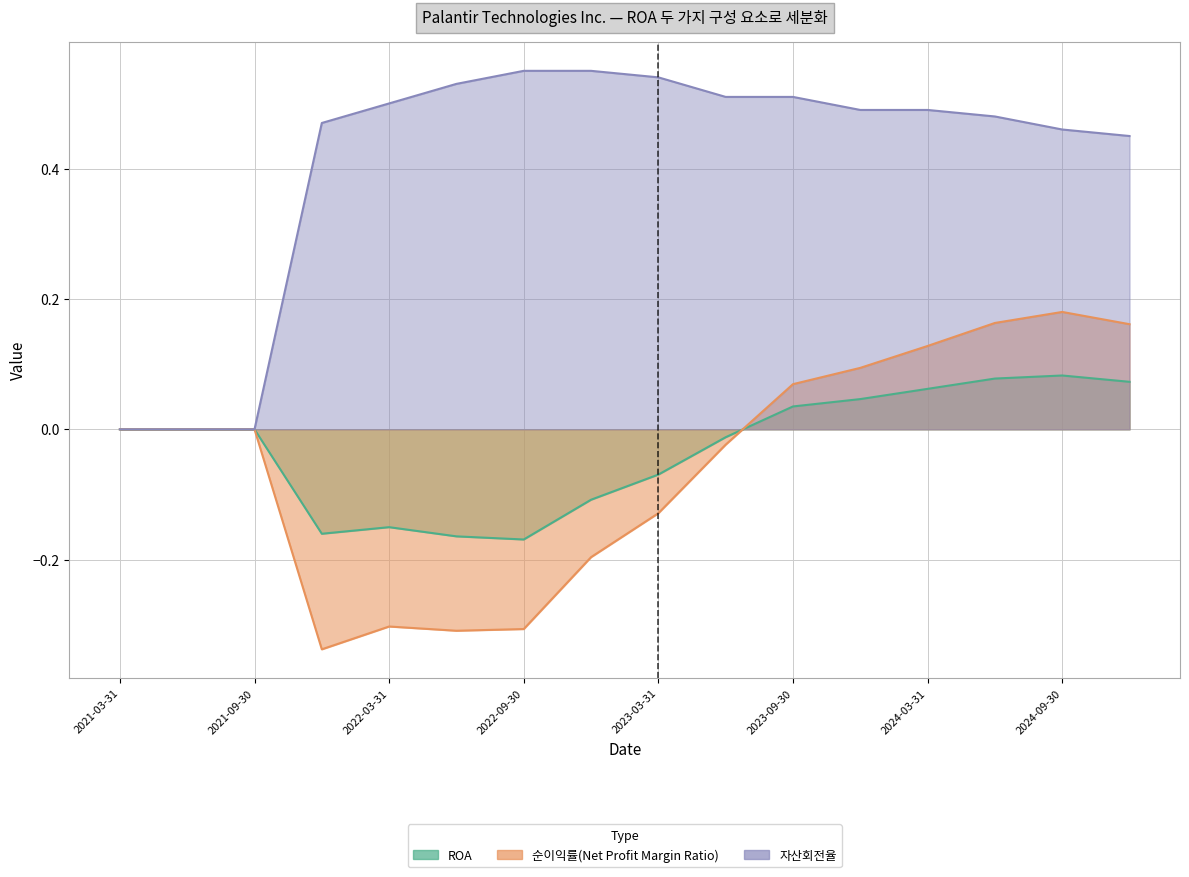

Where does the ROA series first go above 0?

2023-09-30